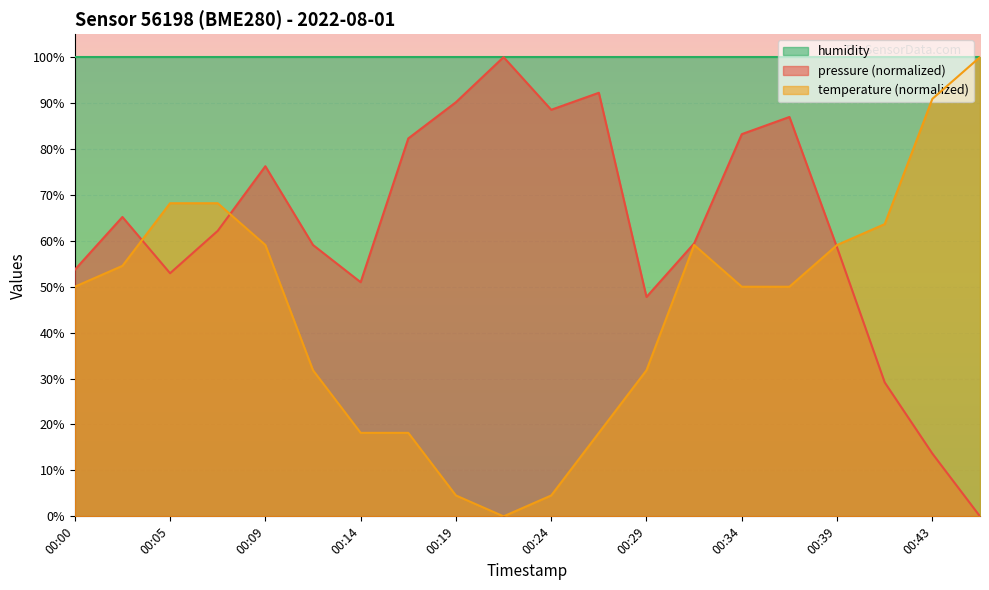

At 00:29, list the series in order from smallest to largest.

temperature (normalized), pressure (normalized), humidity